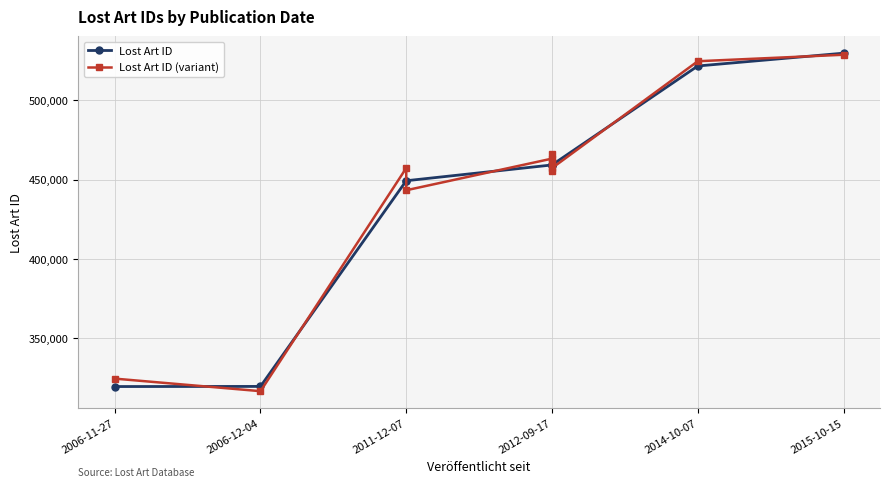

What is the difference between the second highest and minimum values in the Lost Art ID series?

202282